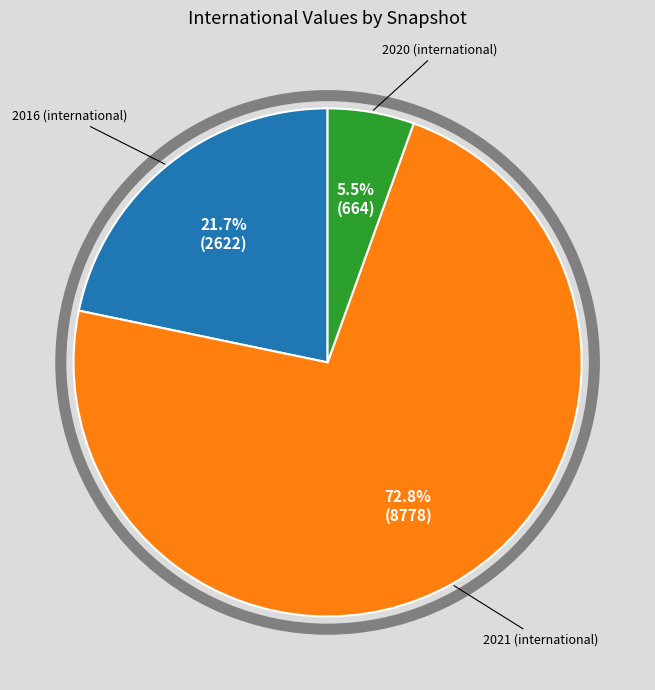

Is there a majority slice in this chart?

Yes